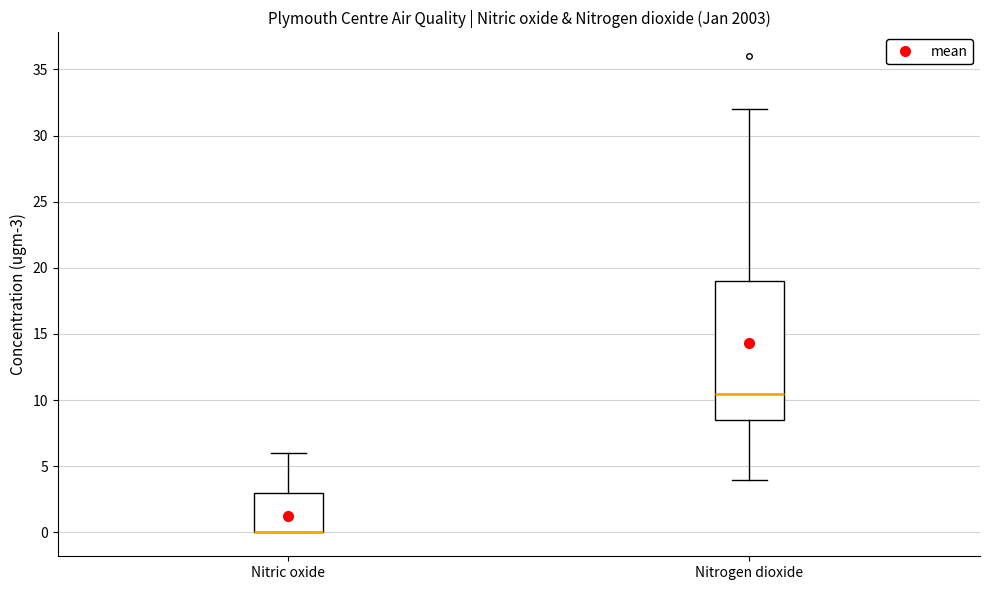

Where is the upper edge of the box for Nitric oxide on the y-axis? The values are not printed on the chart, so give them approximately, as read against the axis.

3.0